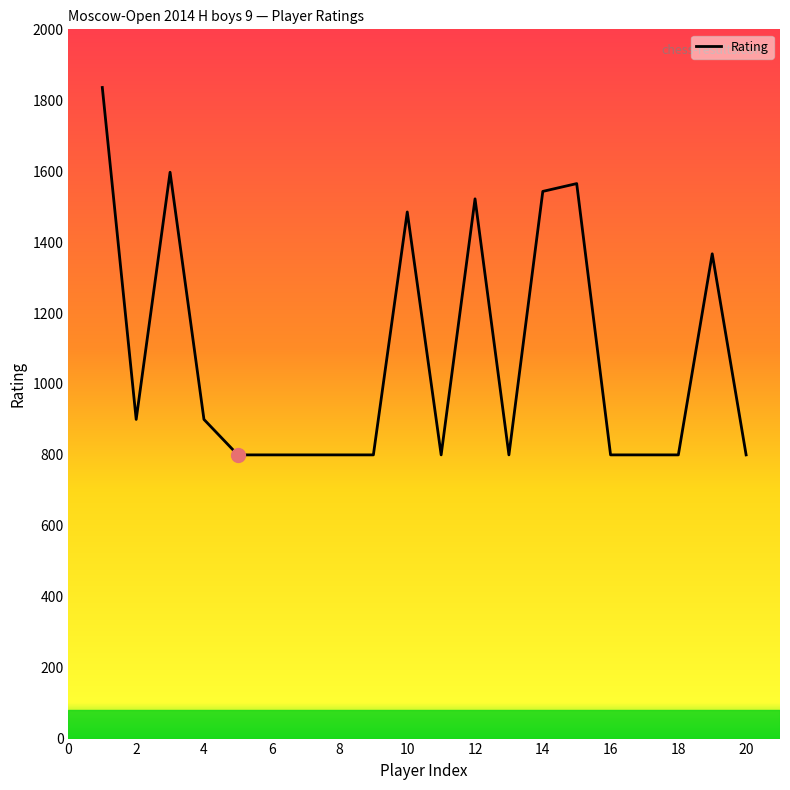

What is the difference between the maximum and minimum values?

1036